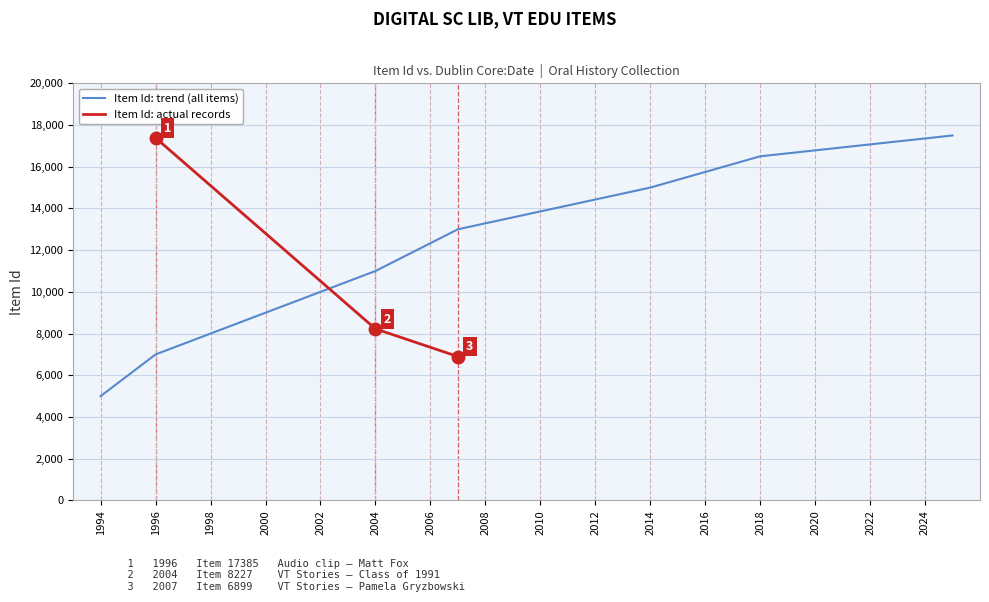

What is the smallest value displayed?

6899